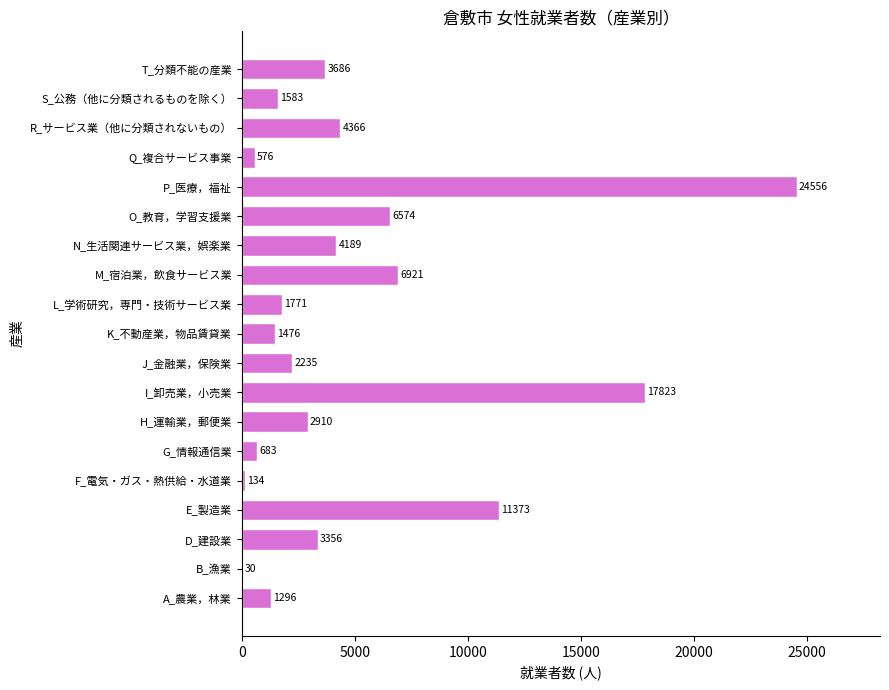

Which has a higher value, E_製造業 or N_生活関連サービス業，娯楽業?

E_製造業